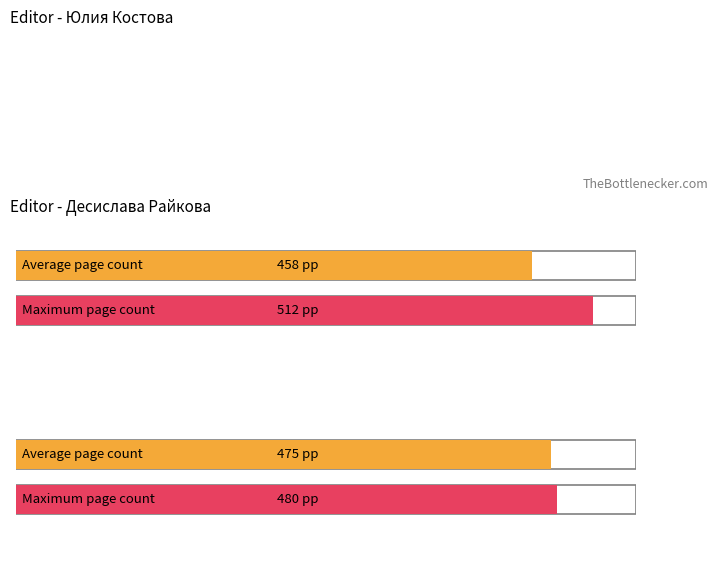

What is the average value?

466